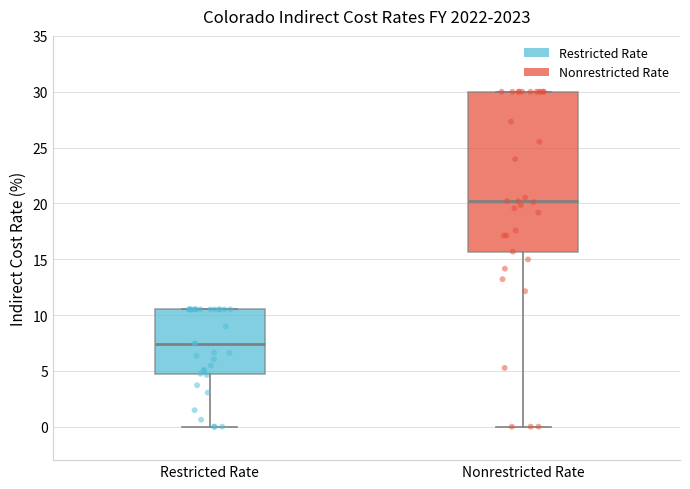

Which box has the highest median line?

Nonrestricted Rate